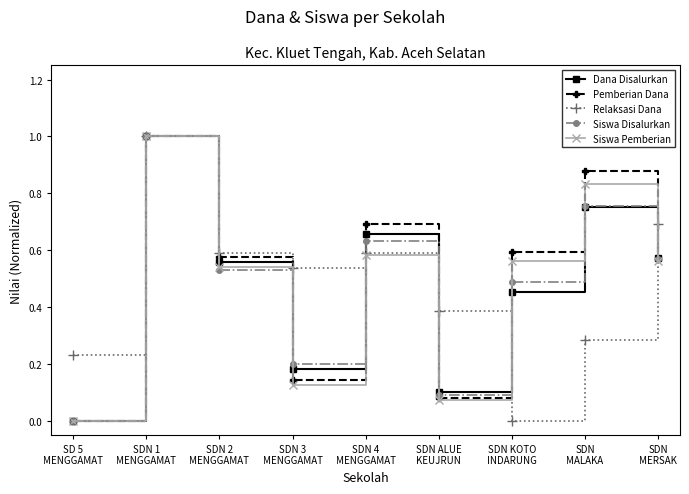

What are all the series names shown in the legend?

Dana Disalurkan, Pemberian Dana, Relaksasi Dana, Siswa Disalurkan, Siswa Pemberian